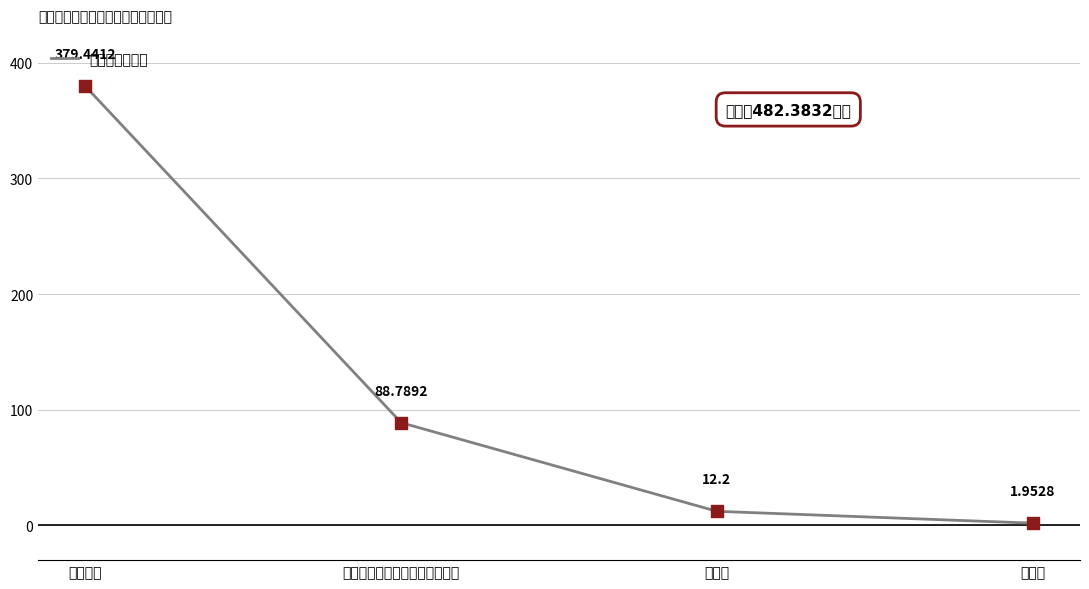

Which has a higher value, 机关事业单位基本养老保险缴费 or 离休费?

机关事业单位基本养老保险缴费